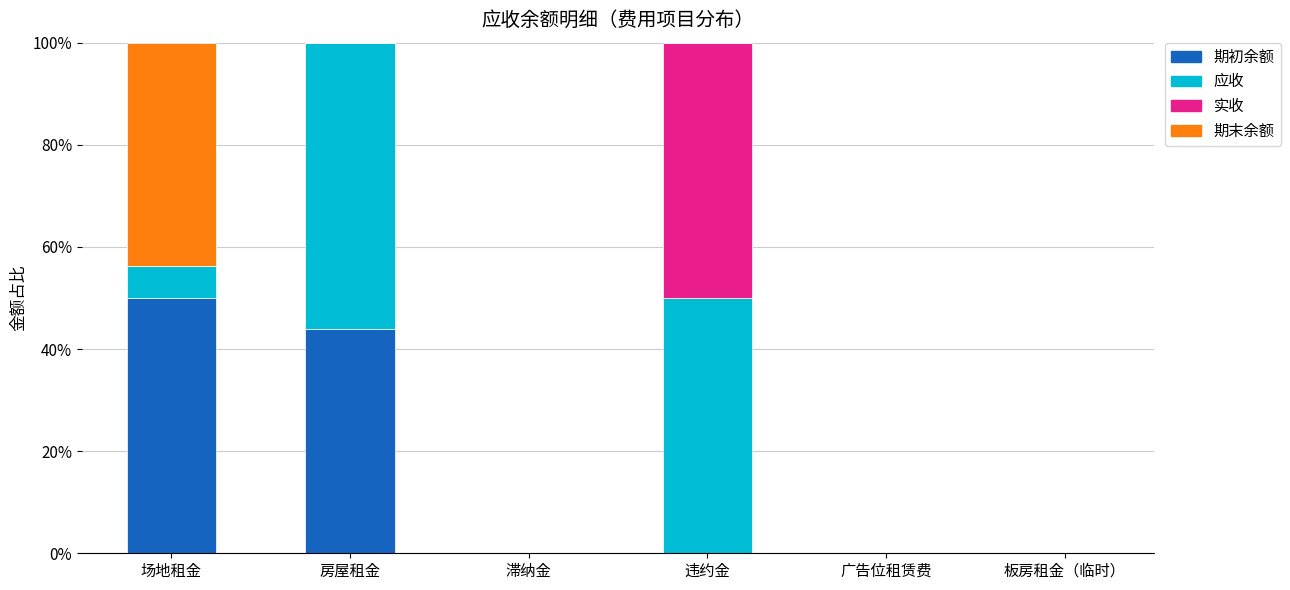

Is it true that 期初余额 equals 0.0 at 广告位租赁费?

True